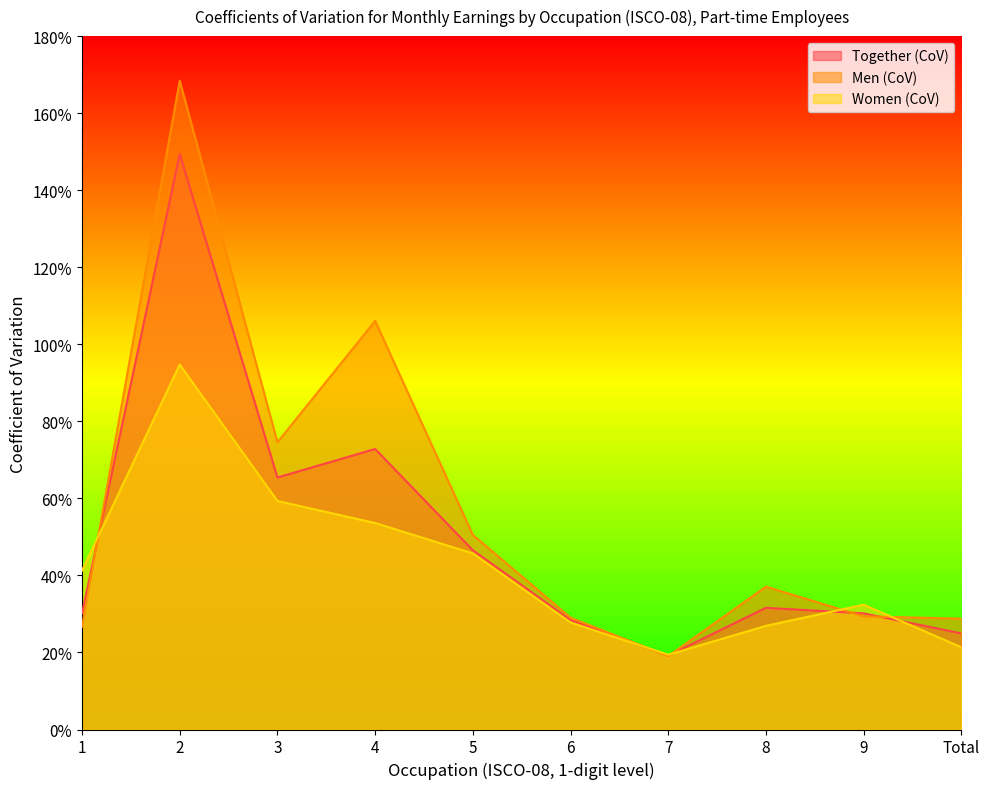

How many lines are shown in the chart?

3